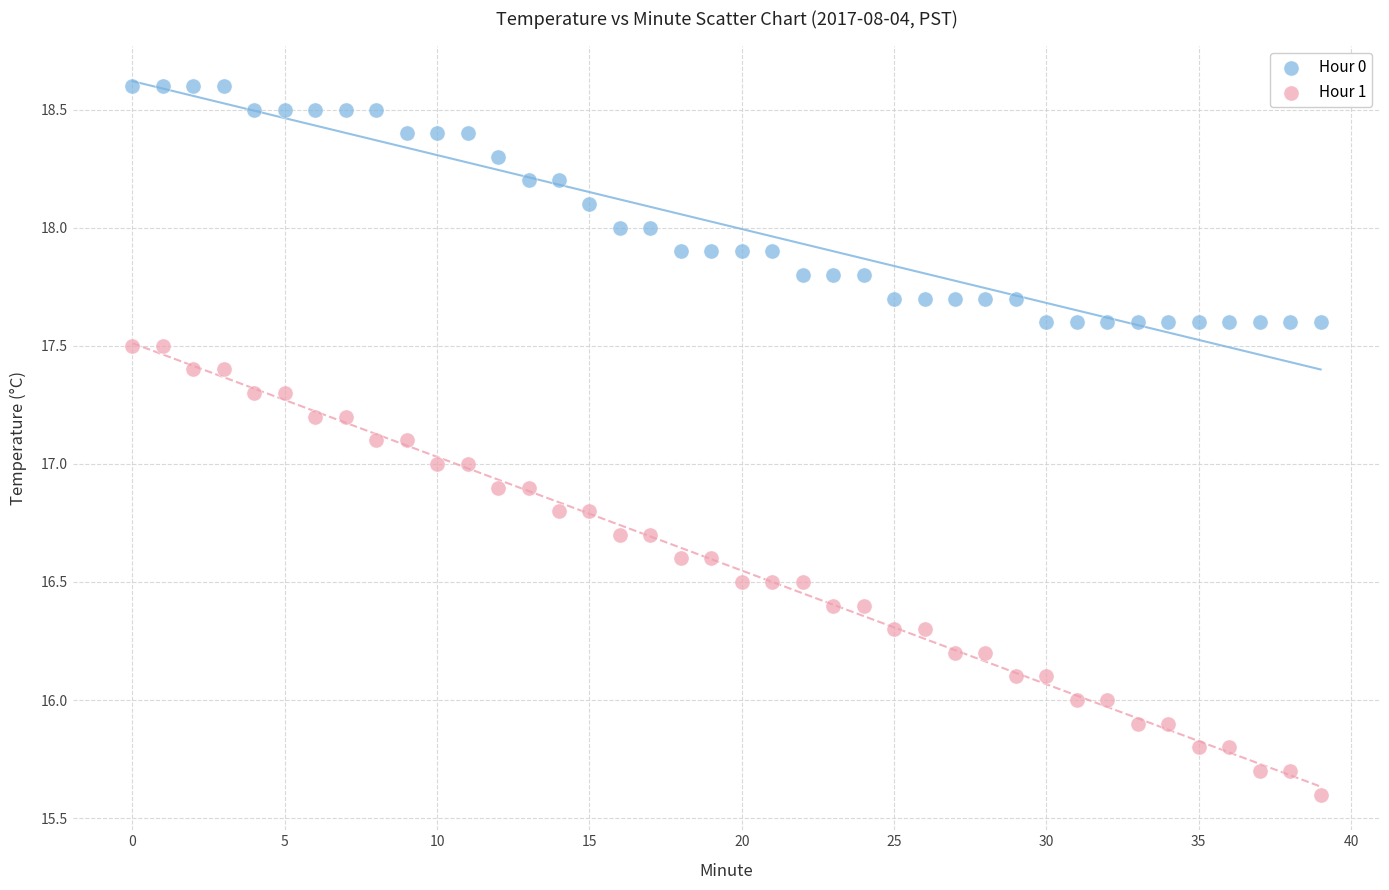

Which series contains the lowest Y value?

Hour 1